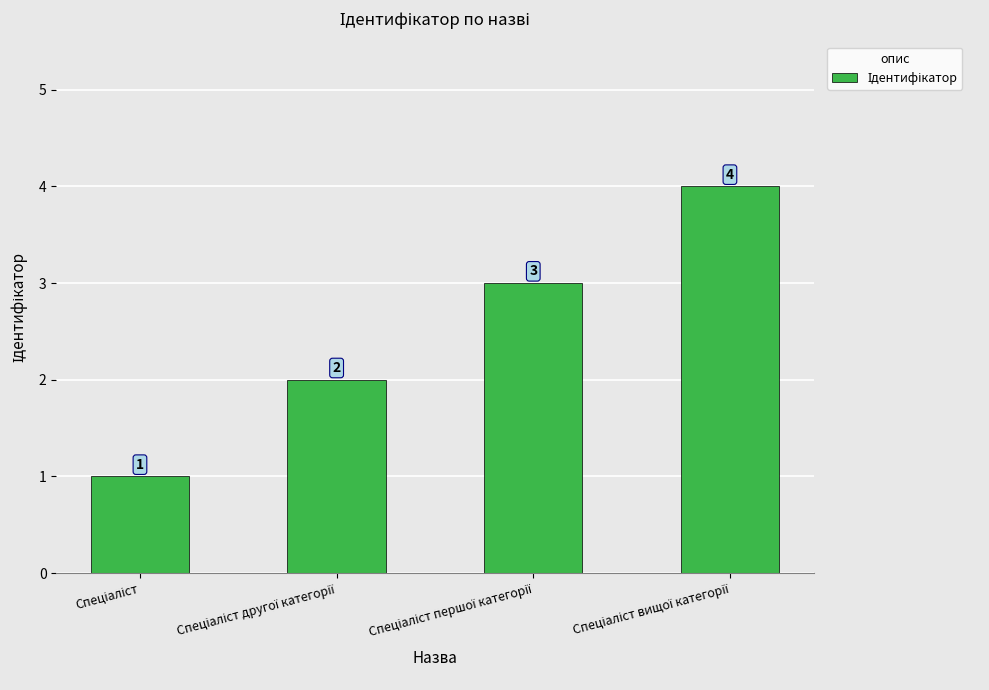

What is the minimum value shown in the chart?

1